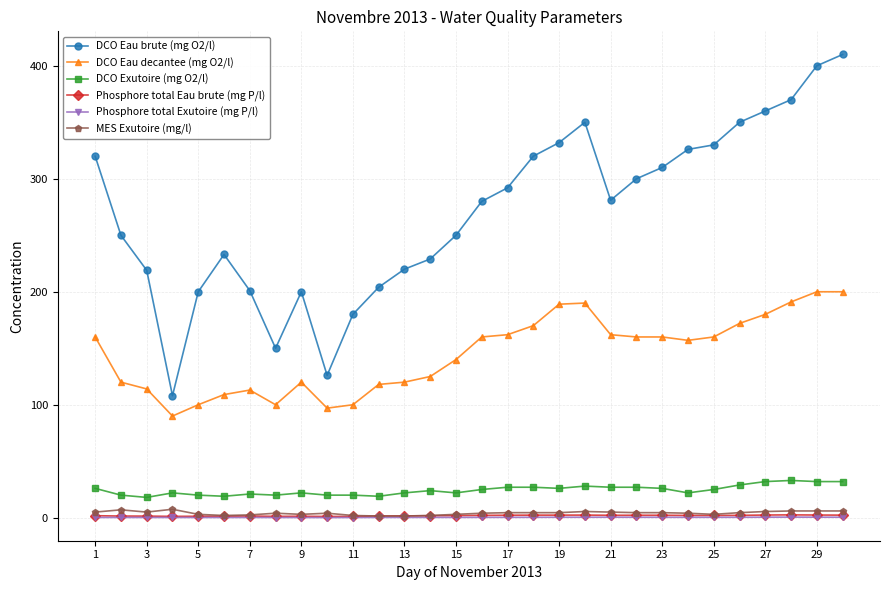

What is the lowest value of the DCO Eau decantee (mg O2/l) series?

90.0